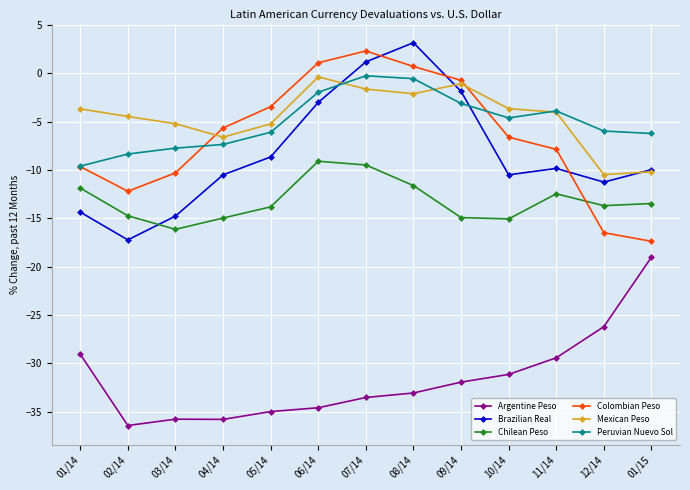

What is the highest value of the Brazilian Real series?

3.2